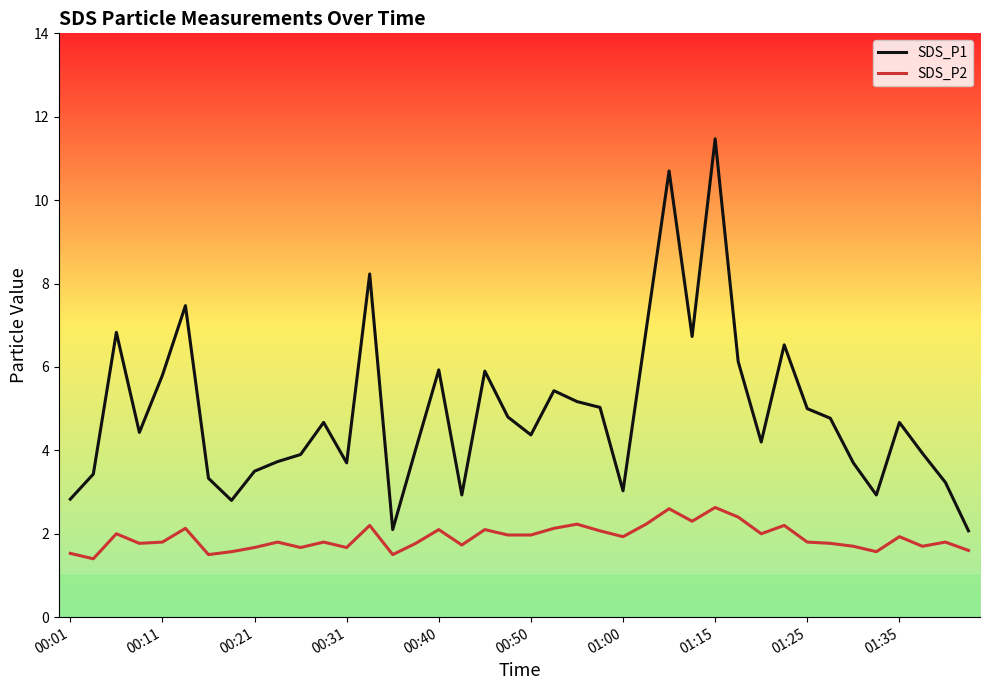

What is the sum of all SDS_P2 values?

76.2